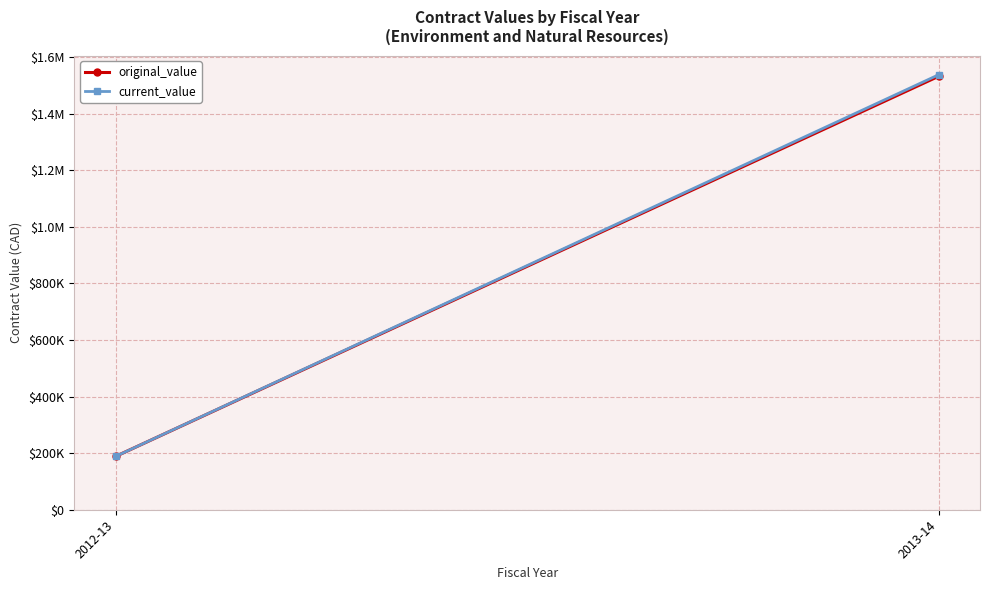

Which has a higher value, 2012-13 or 2013-14?

2013-14